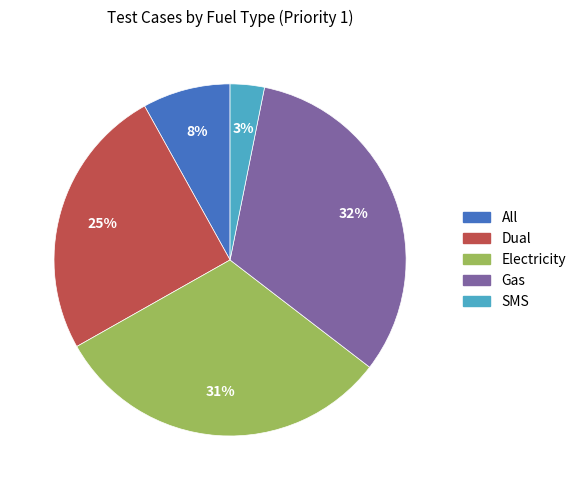

Combined, do Electricity and Gas account for over 50%?

Yes